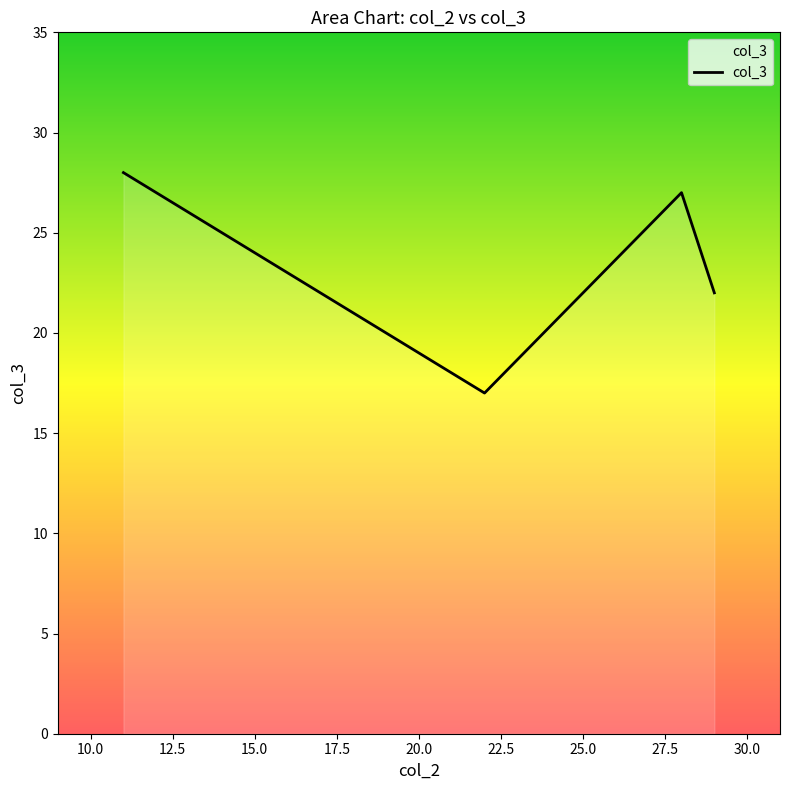

What is the difference between the second highest and minimum values?

10